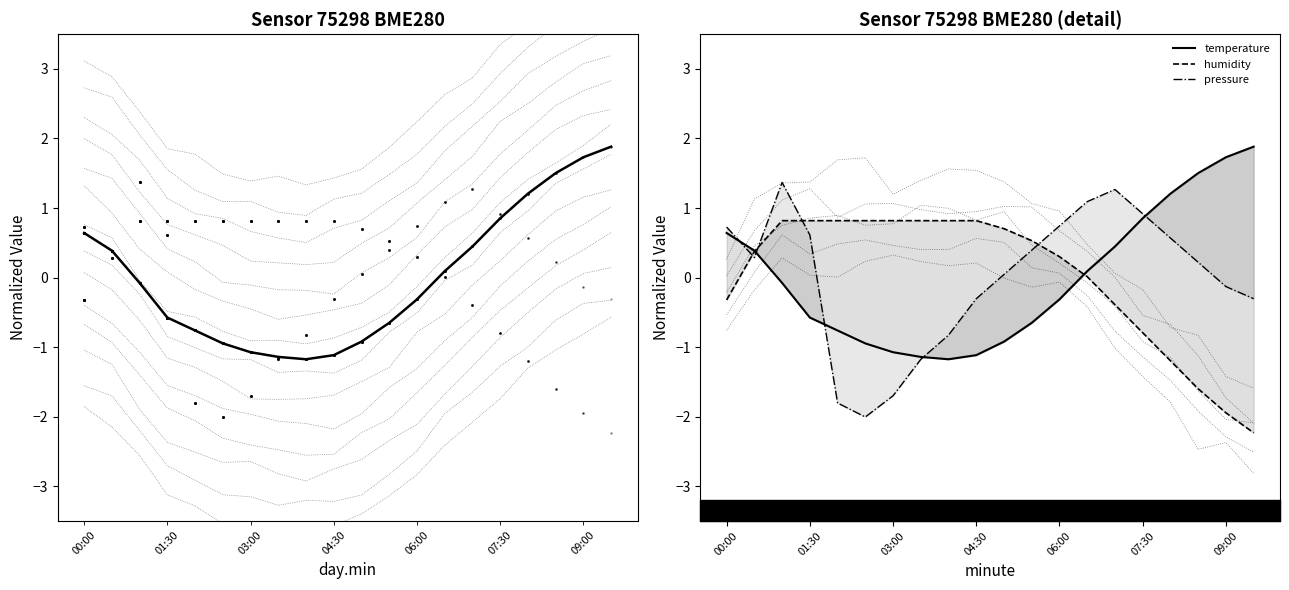

True or false: temperature has more than 2 points higher than both neighbors.

False